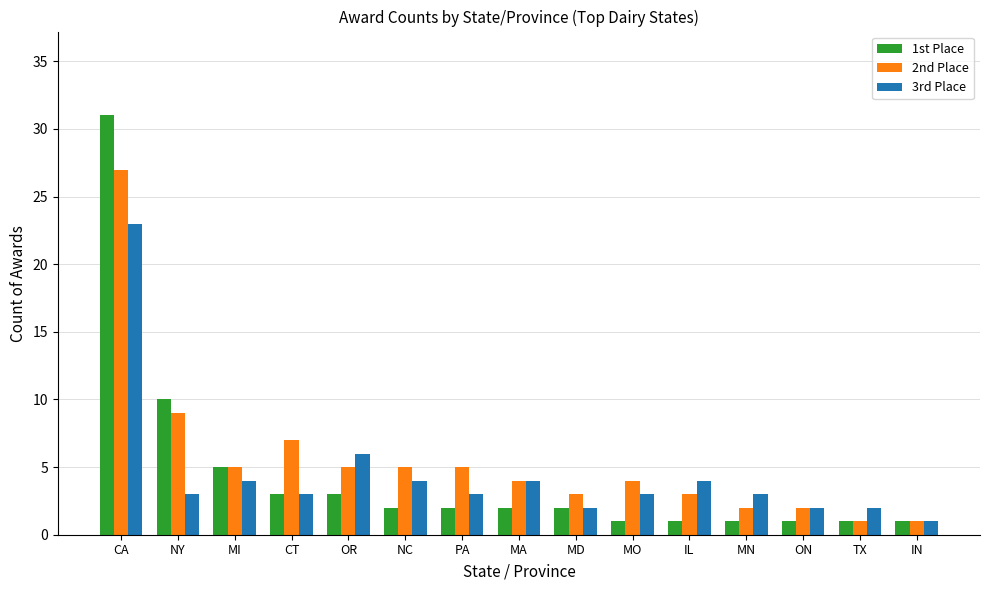

How many bars are there in each group?

3